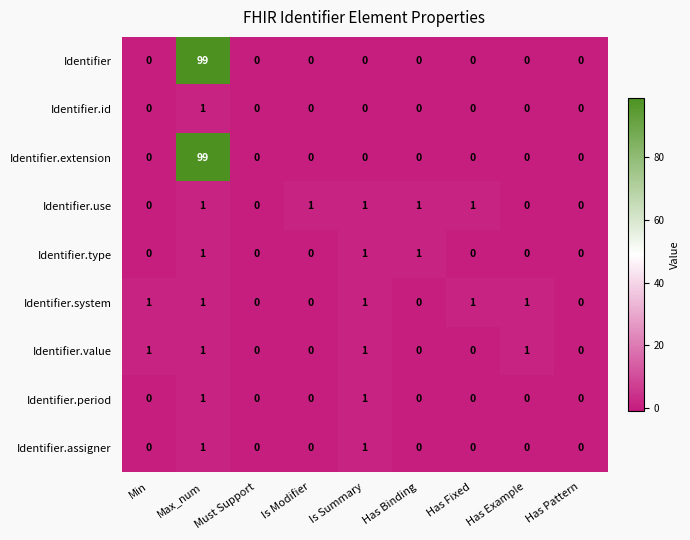

Which category has the highest value across all series?

Max_num